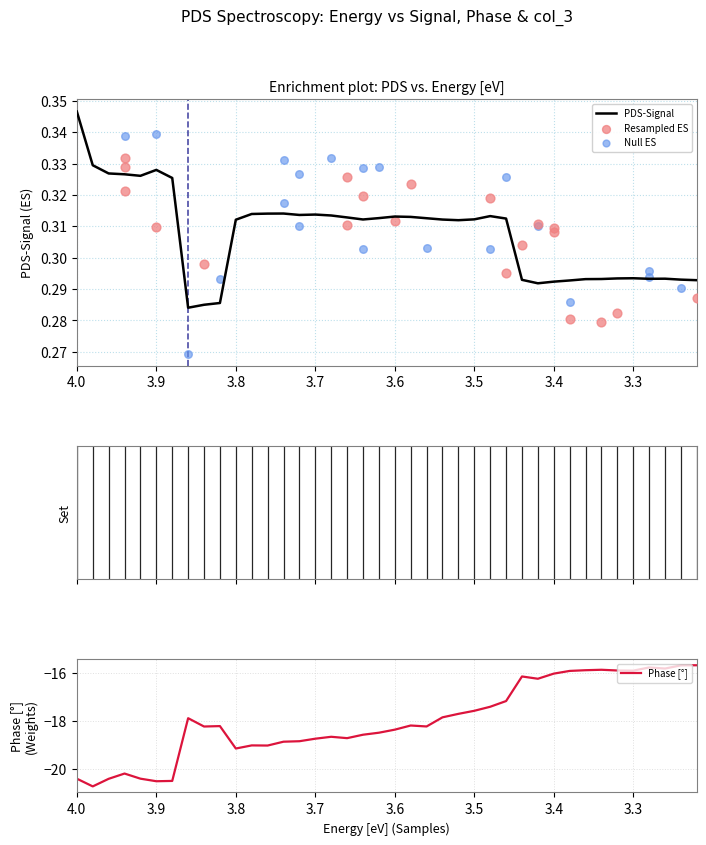

Which series has the largest Y range (max minus min)?

Phase [°]